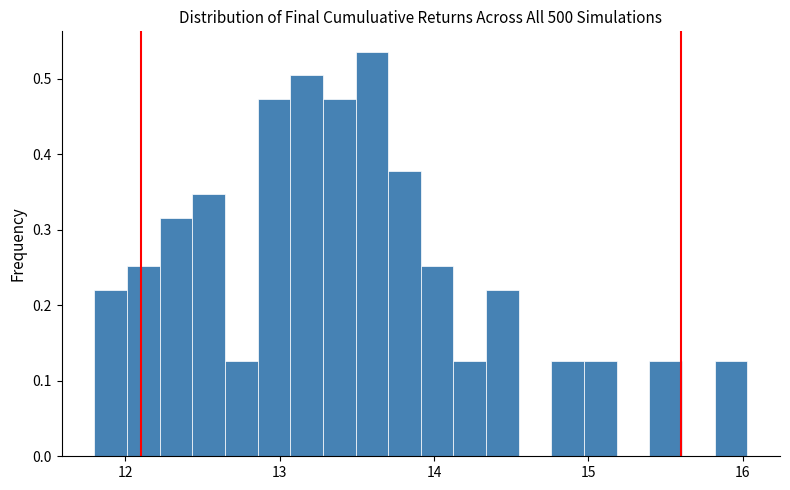

Read against the x-axis, roughly where is the centre of the tallest bar?

13.6